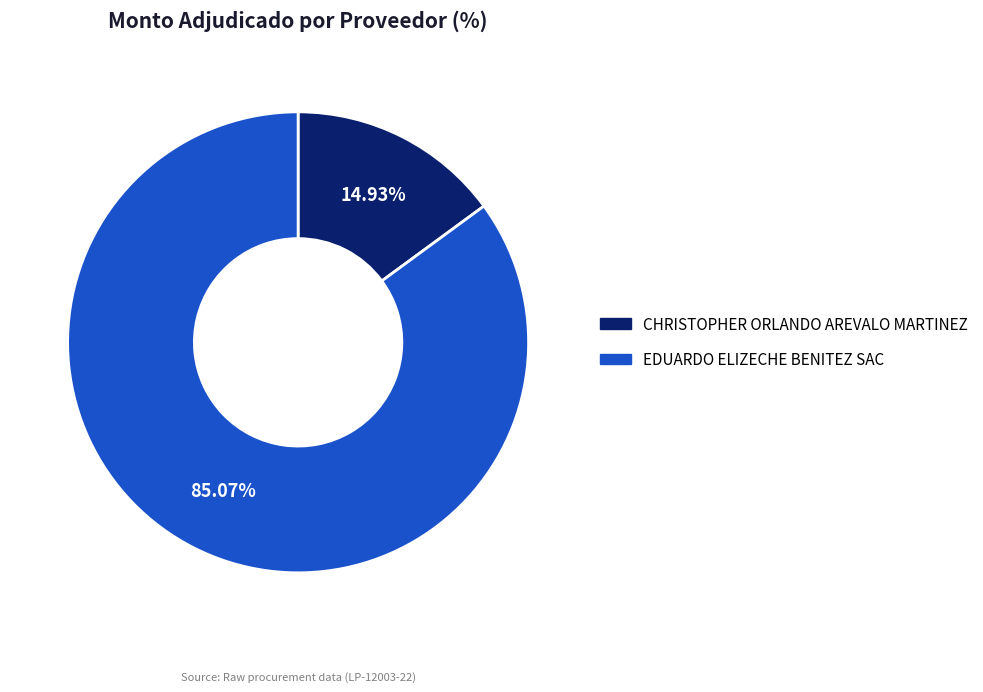

Combined, do CHRISTOPHER ORLANDO AREVALO MARTINEZ and EDUARDO ELIZECHE BENITEZ SAC account for over 50%?

Yes